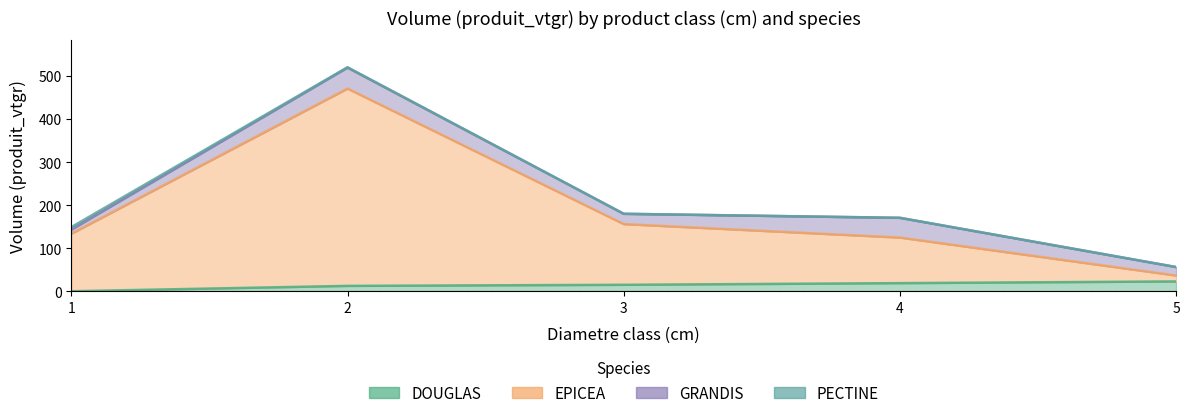

Which series has the largest total across all categories?

EPICEA